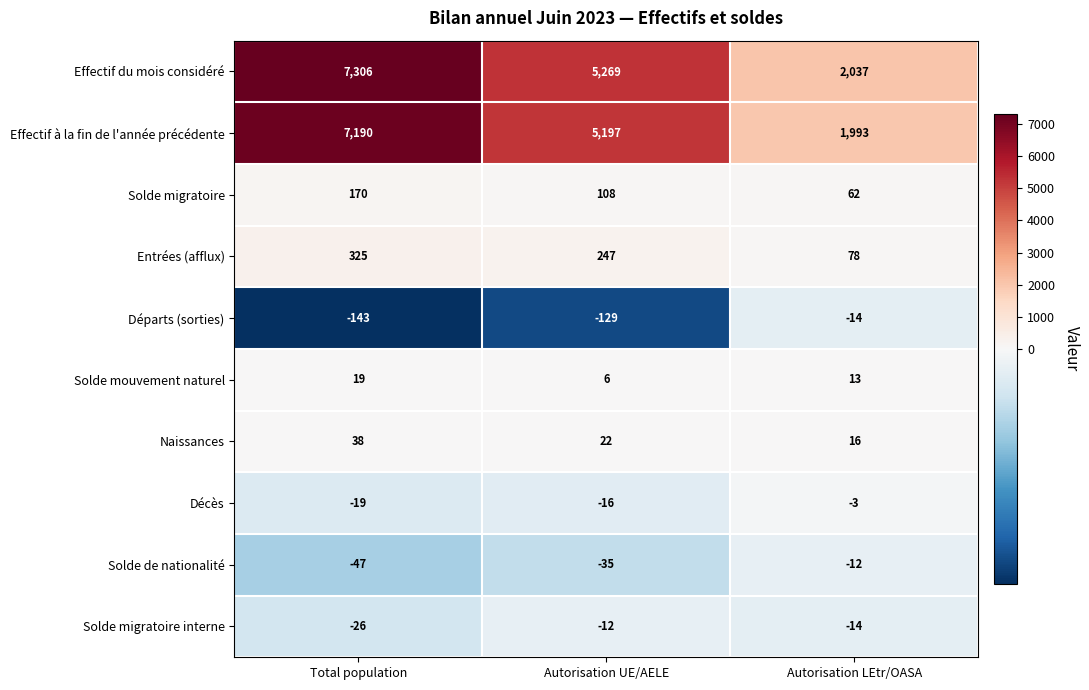

What is the greatest value displayed?

7306